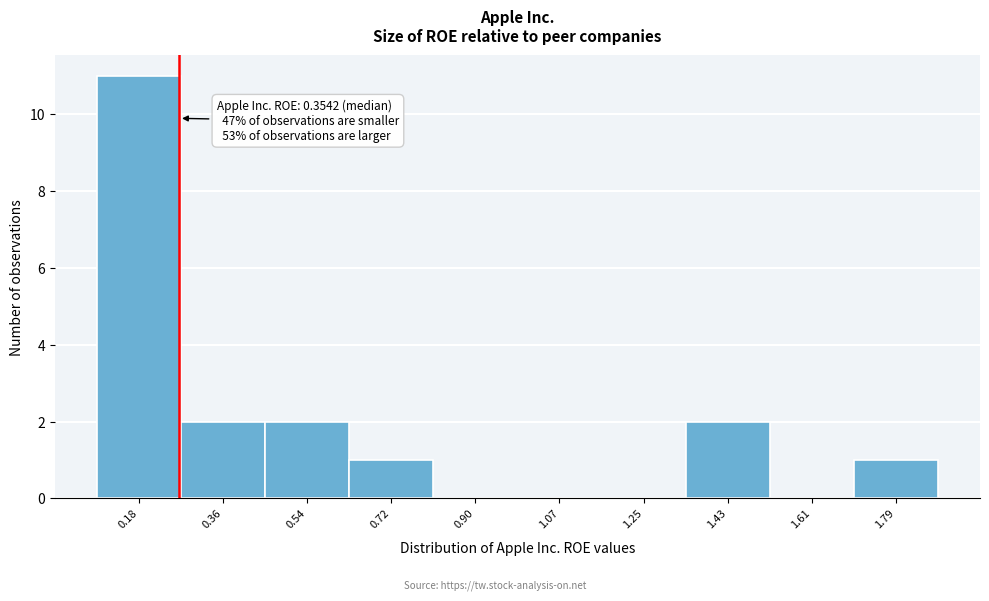

Reading left to right, list all the values displayed in this chart.

0.18=11	0.36=2	0.54=2	0.72=1	0.90=0	1.07=0	1.25=0	1.43=2	1.61=0	1.79=1